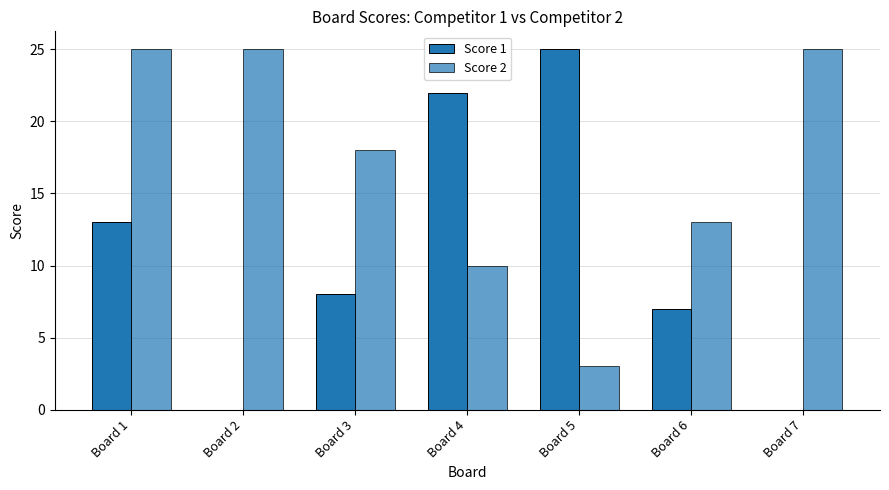

Count the number of categories in the chart.

7